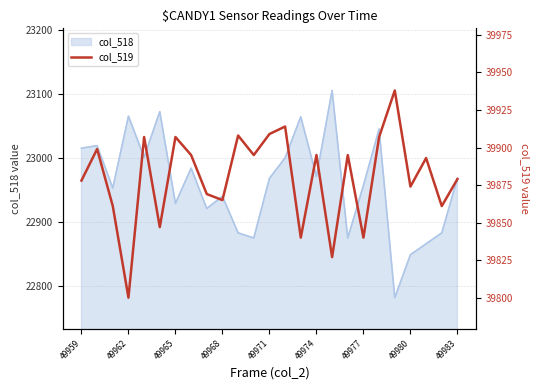

What is the greatest value displayed?

39938